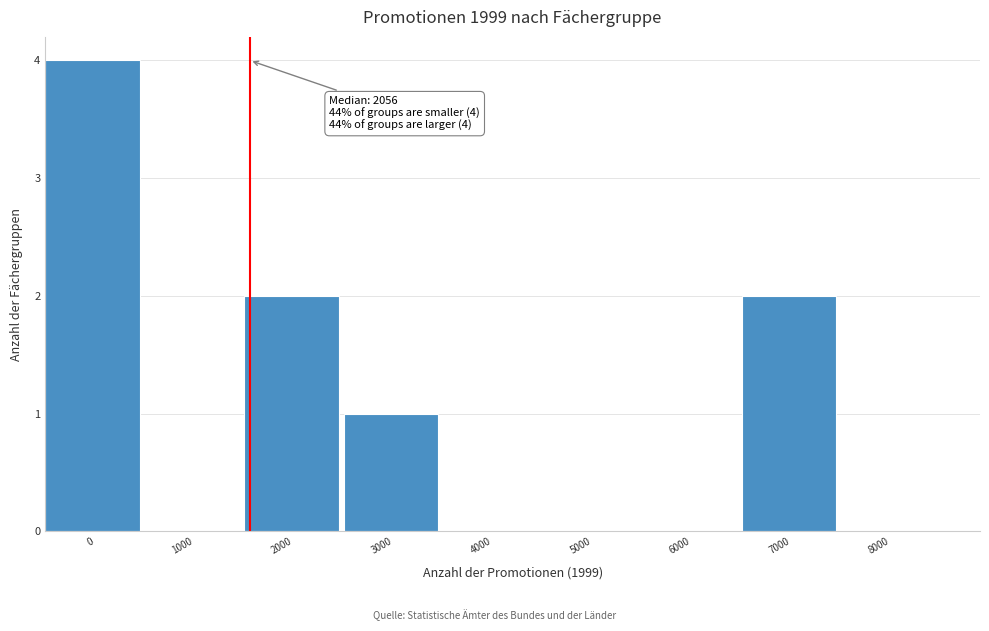

Reading left to right, transcribe all the data shown in this chart.

0=4	1000=0	2000=2	3000=1	4000=0	5000=0	6000=0	7000=2	8000=0